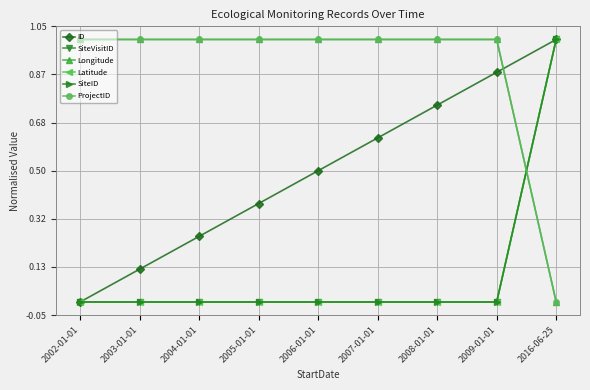

Which series has the largest total across all categories?

Longitude